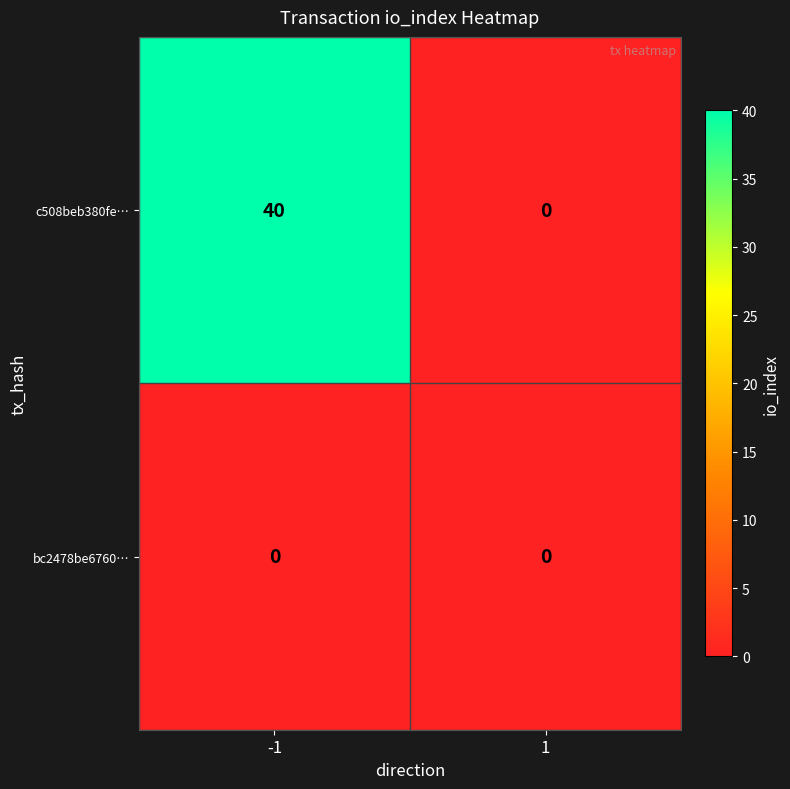

The bc2478be6760… series shows 0 at -1. True or false?

True